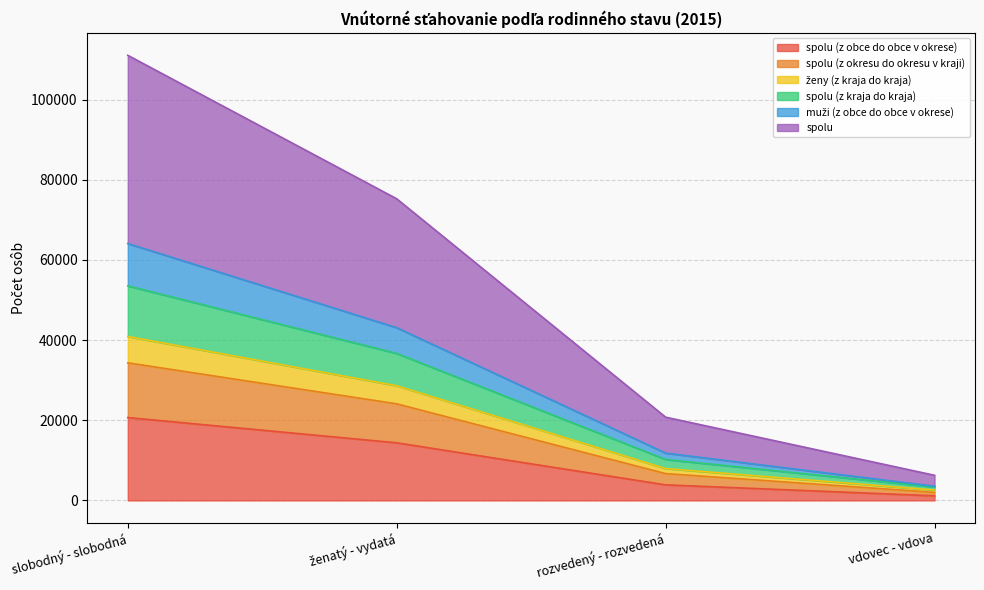

What position from the left is rozvedený - rozvedená?

3